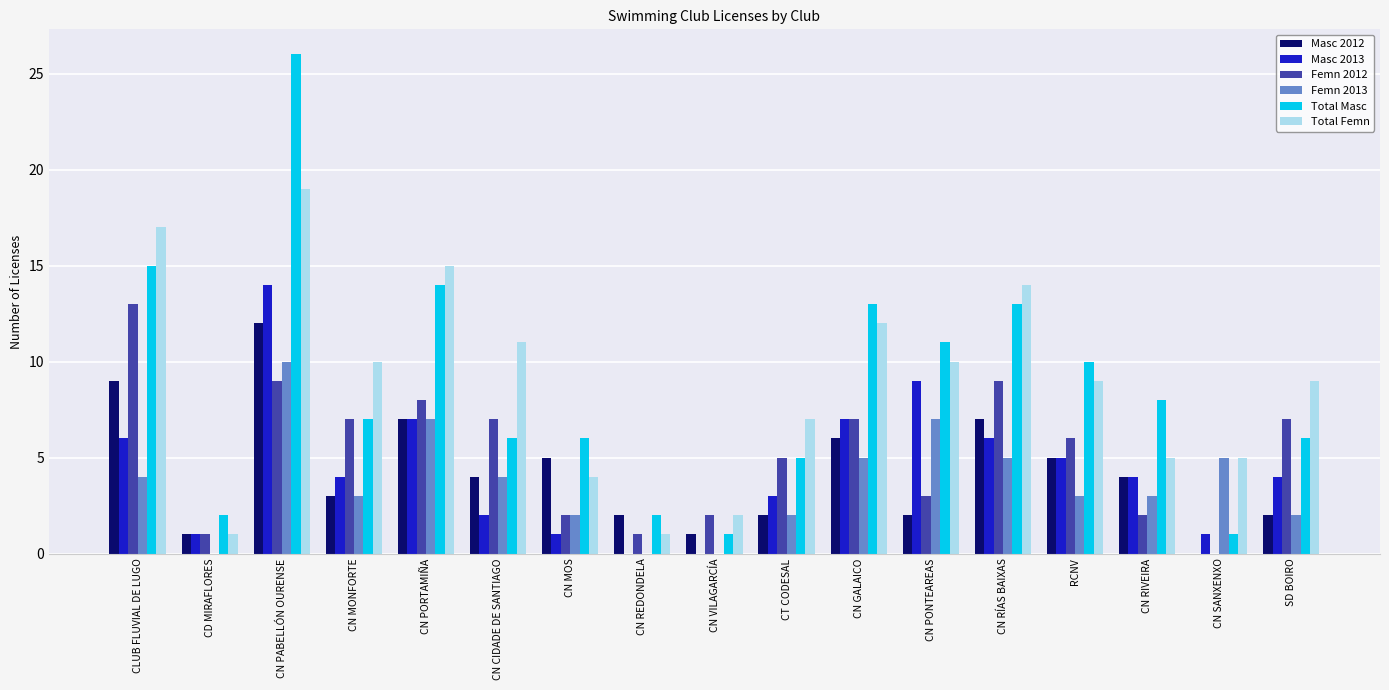

At which category is the sum across all series the highest?

CN PABELLÓN OURENSE